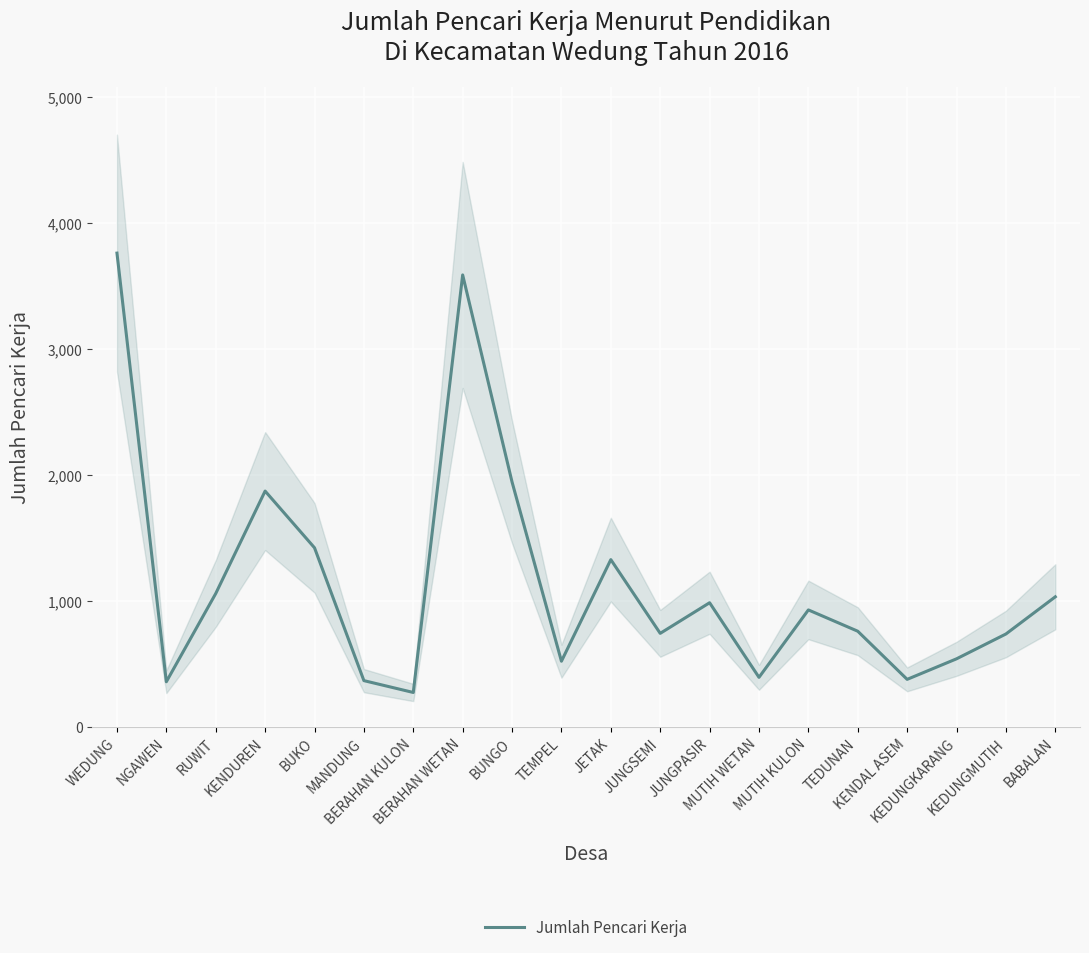

Where is the first local maximum?

KENDUREN